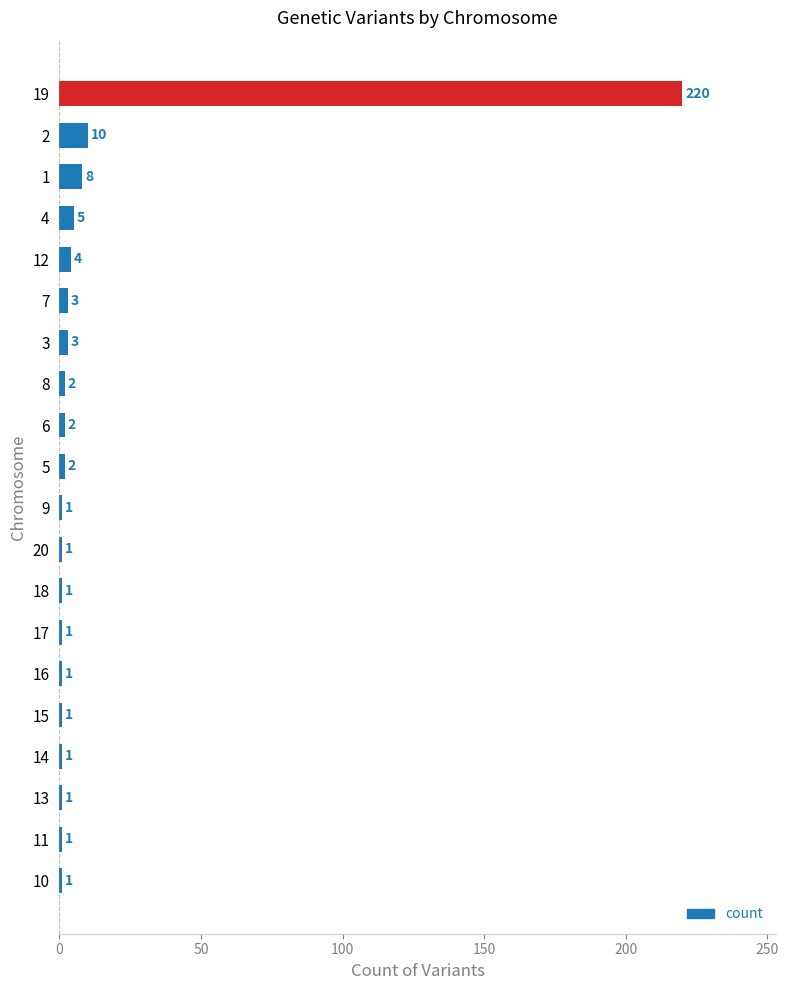

Which label corresponds to the largest value in the chart?

19